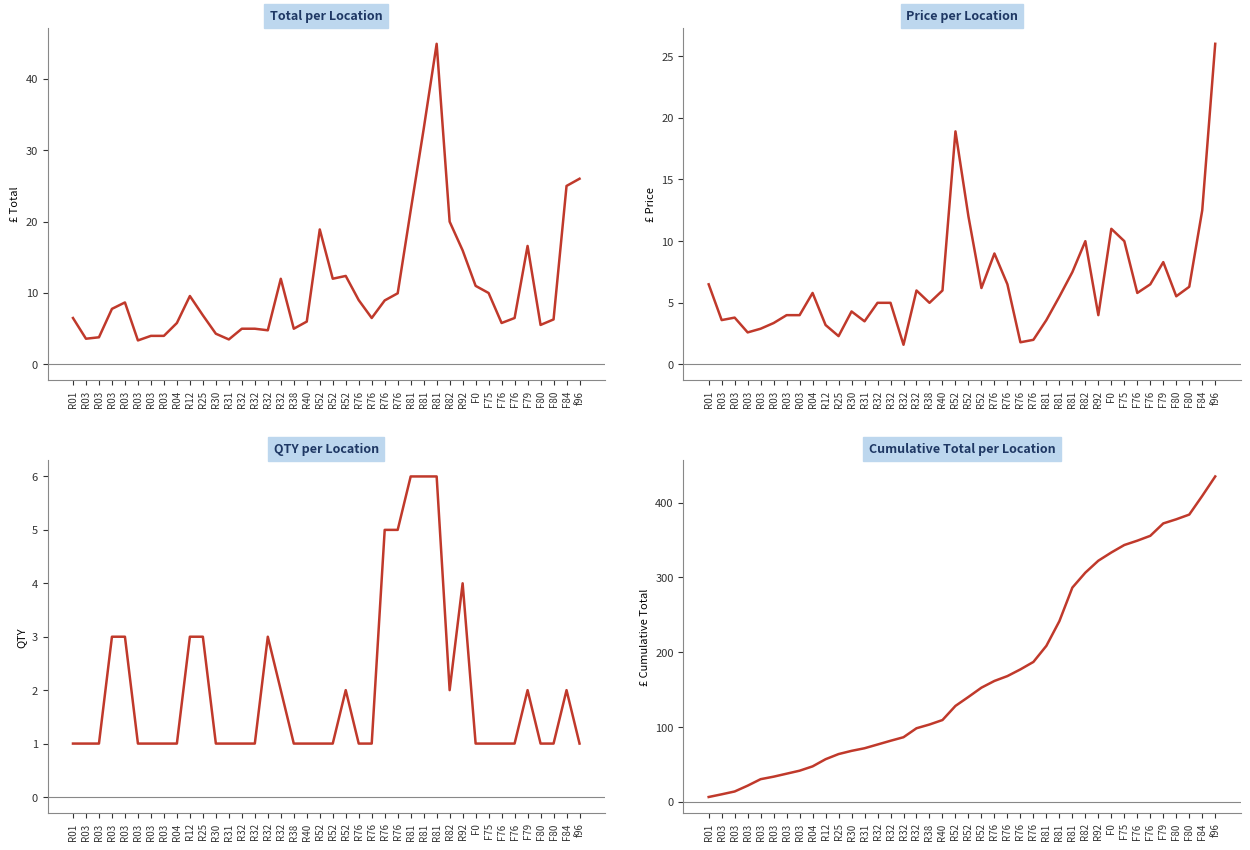

What is the label of the 4th point from the left?

R03